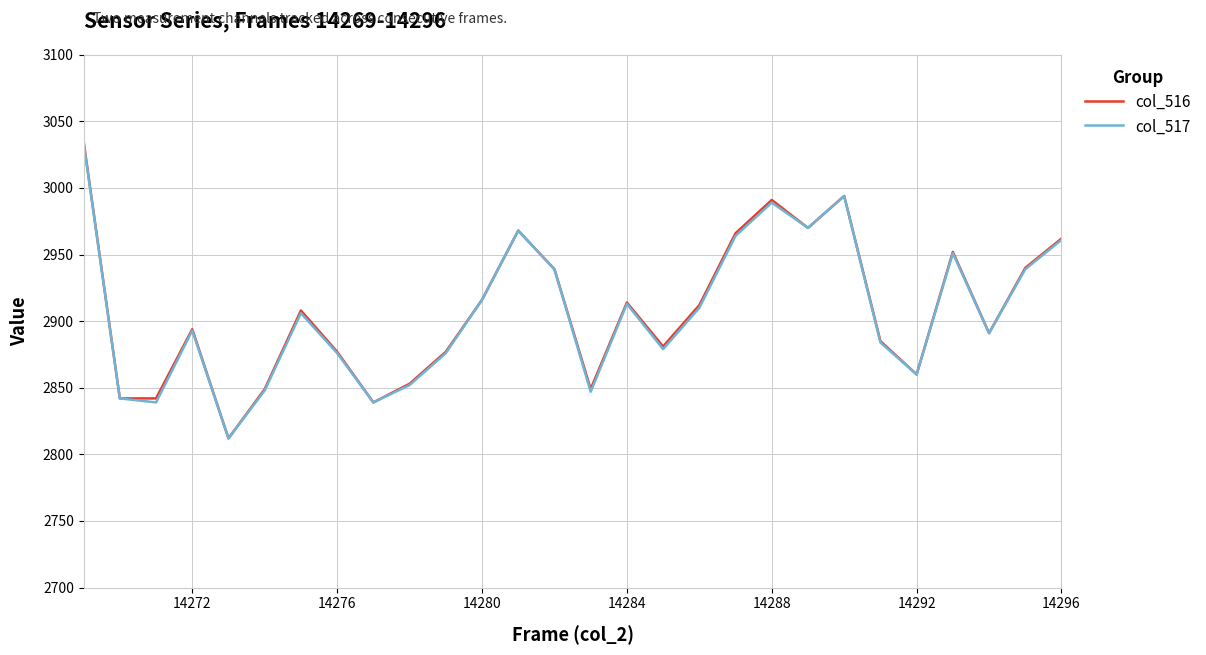

Which series has the largest range (max minus min)?

col_516